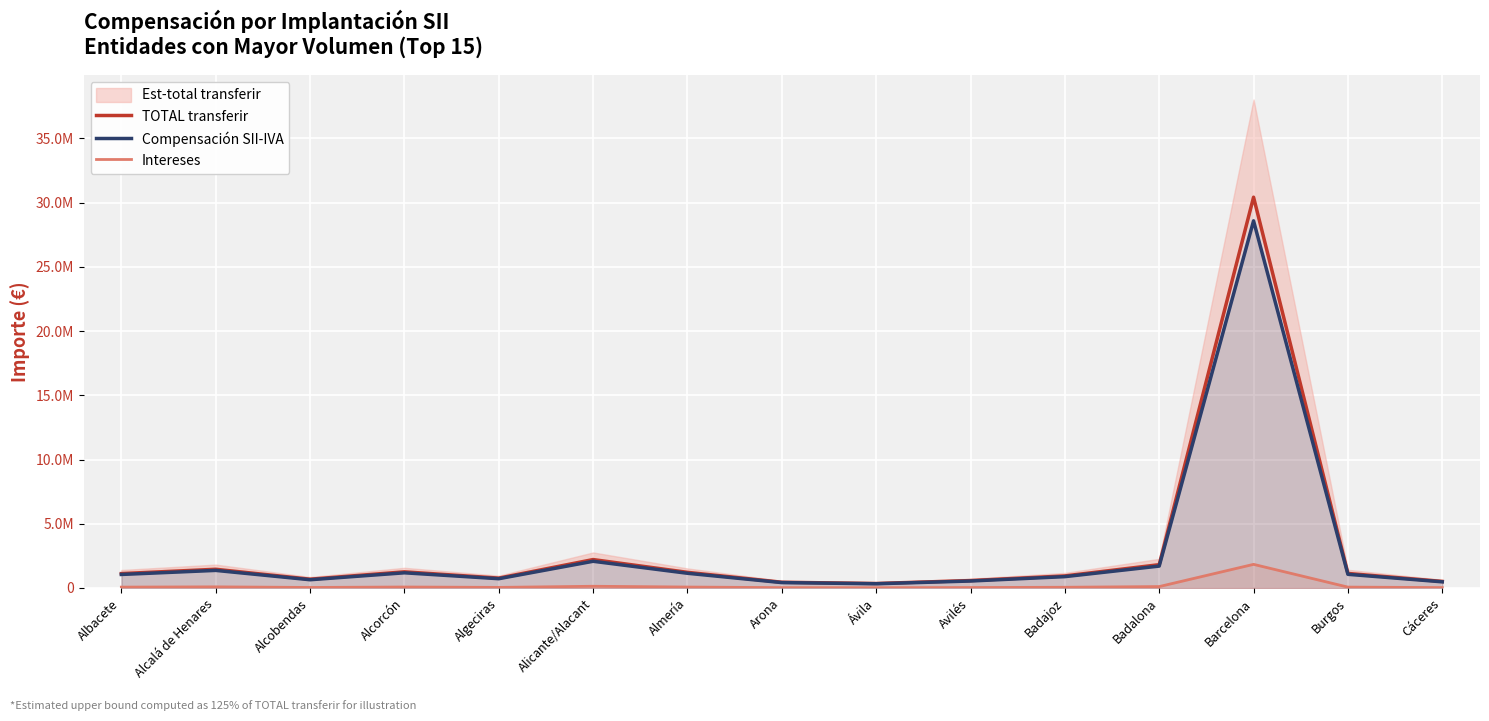

Reading right to left, what are all the values shown in this chart?

TOTAL transferir: 510000.5	1132681.3	30415425.7	1814513.3	939526.8	577440.8	349633.2	446613.6	1218714.2	2212628.1	768377.5	1257717.0	683292.8	1457157.0	1120890.2
Compensación SII-IVA: 479159.7	1064185.5	28576137.6	1704785.6	882711.5	542521.7	328490.1	419605.9	1145015.8	2078825.6	721912.0	1181660.0	641972.6	1369039.5	1053107.4
Intereses: 30840.9	68495.7	1839288.1	109727.6	56815.3	34919.1	21143.1	27007.7	73698.3	133802.5	46465.5	76056.9	41320.2	88117.5	67782.7